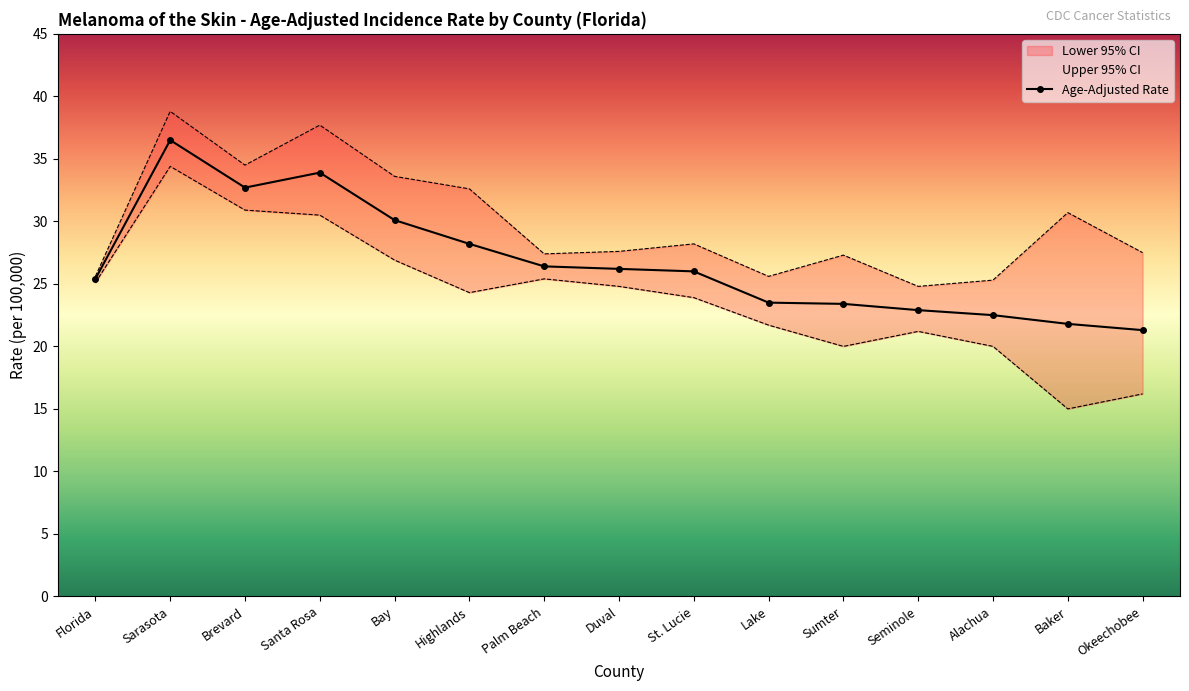

True or false: the data shows 11.7 at Highlands.

False